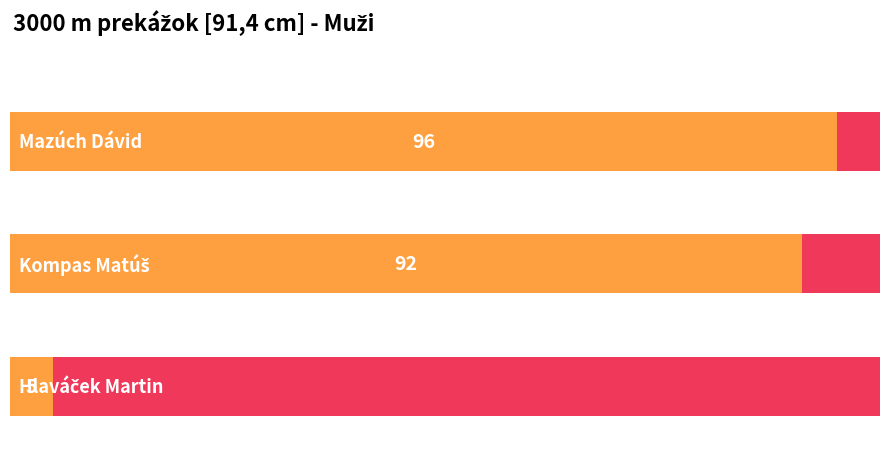

Reading right to left, what are all the values shown in this chart?

Hlaváček Martin=5	Kompas Matúš=92	Mazúch Dávid=96